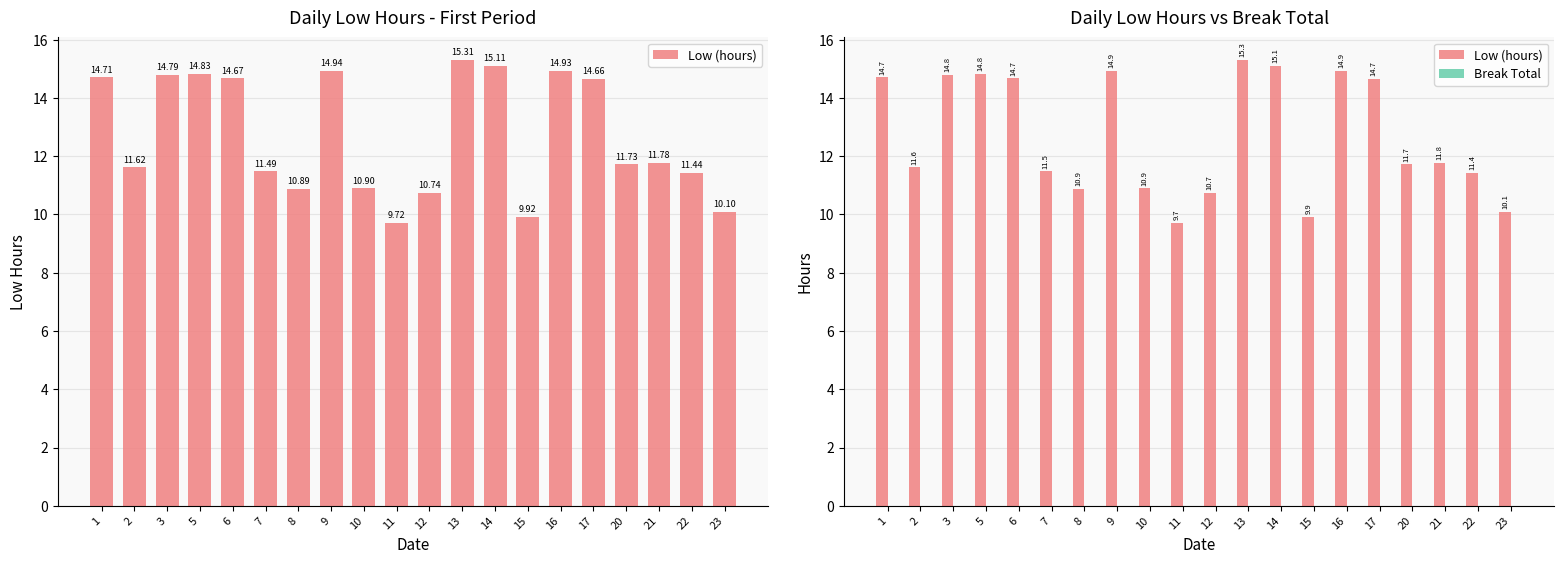

What is the greatest value displayed?

15.3